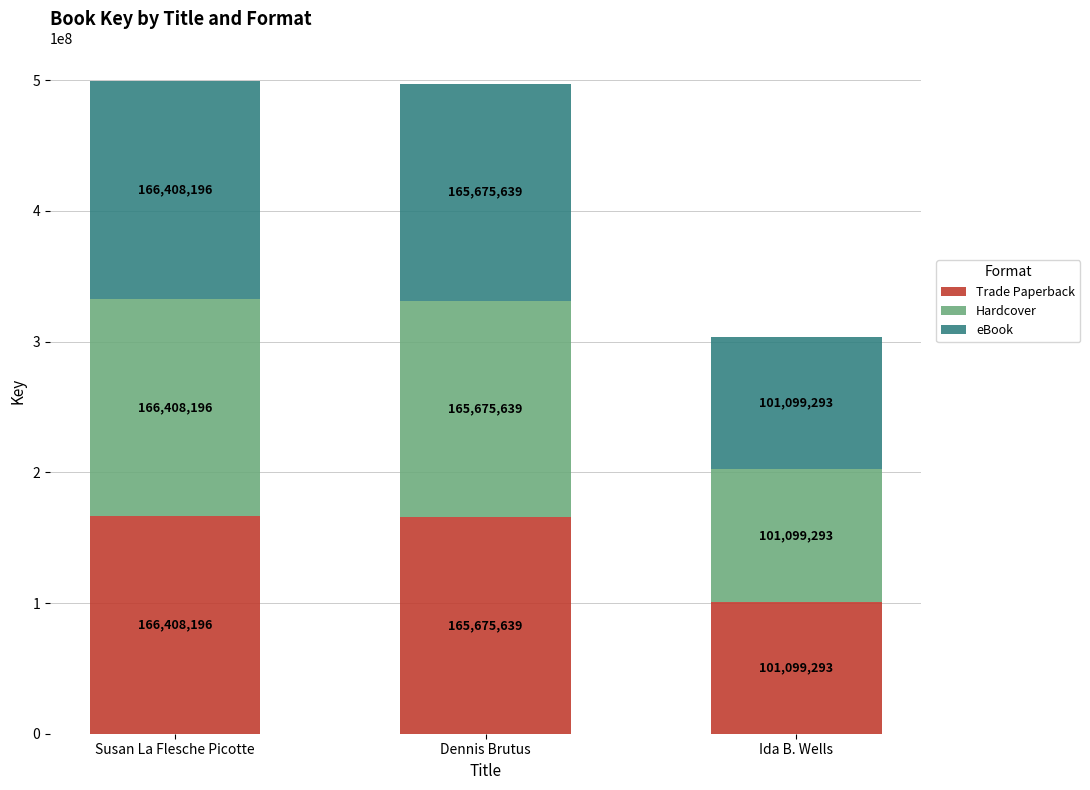

What is the total value across all series at Ida B. Wells?

303297879